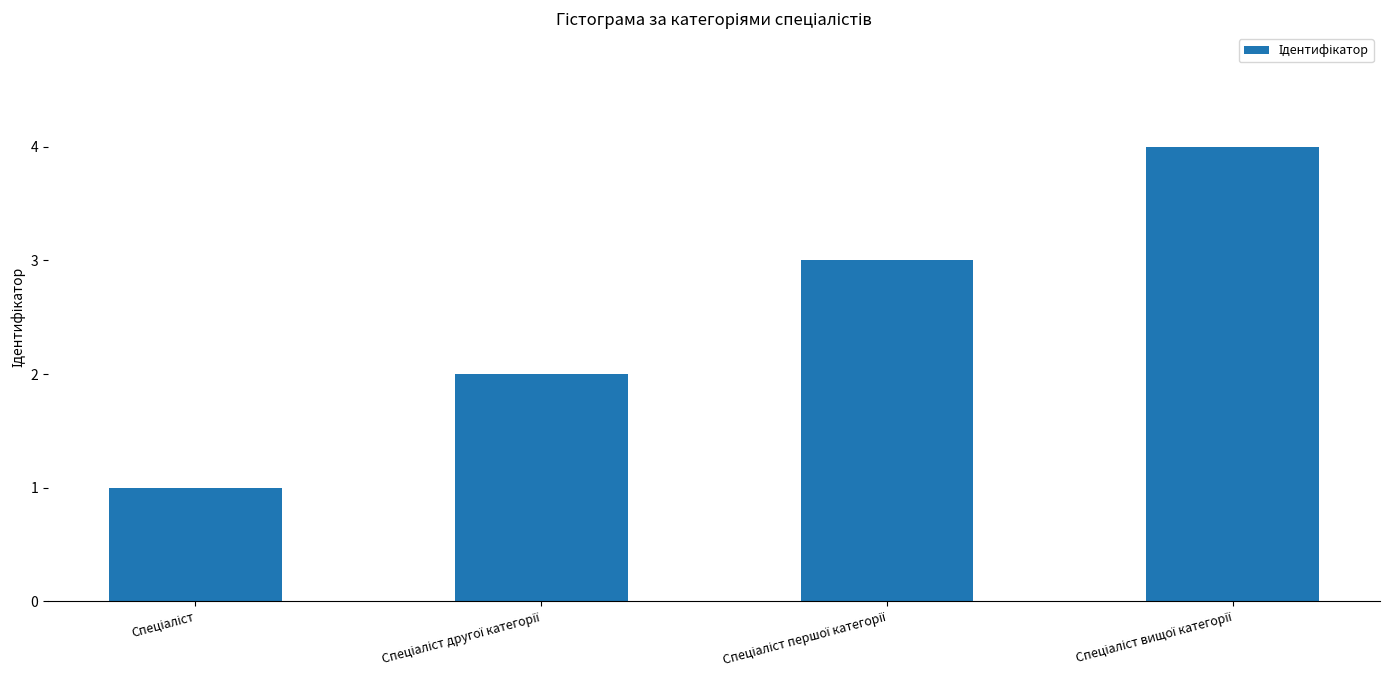

What is the maximum value shown in the chart?

4